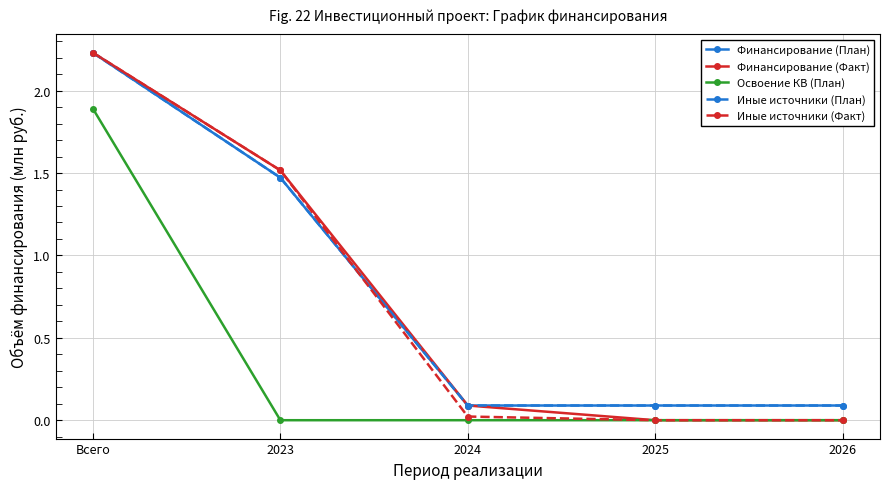

What is the average value of the Финансирование (План) series?

0.8